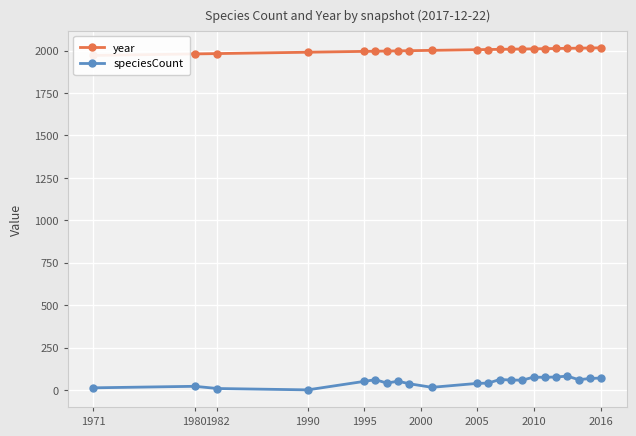

True or false: speciesCount has more than 2 interior local peaks.

True